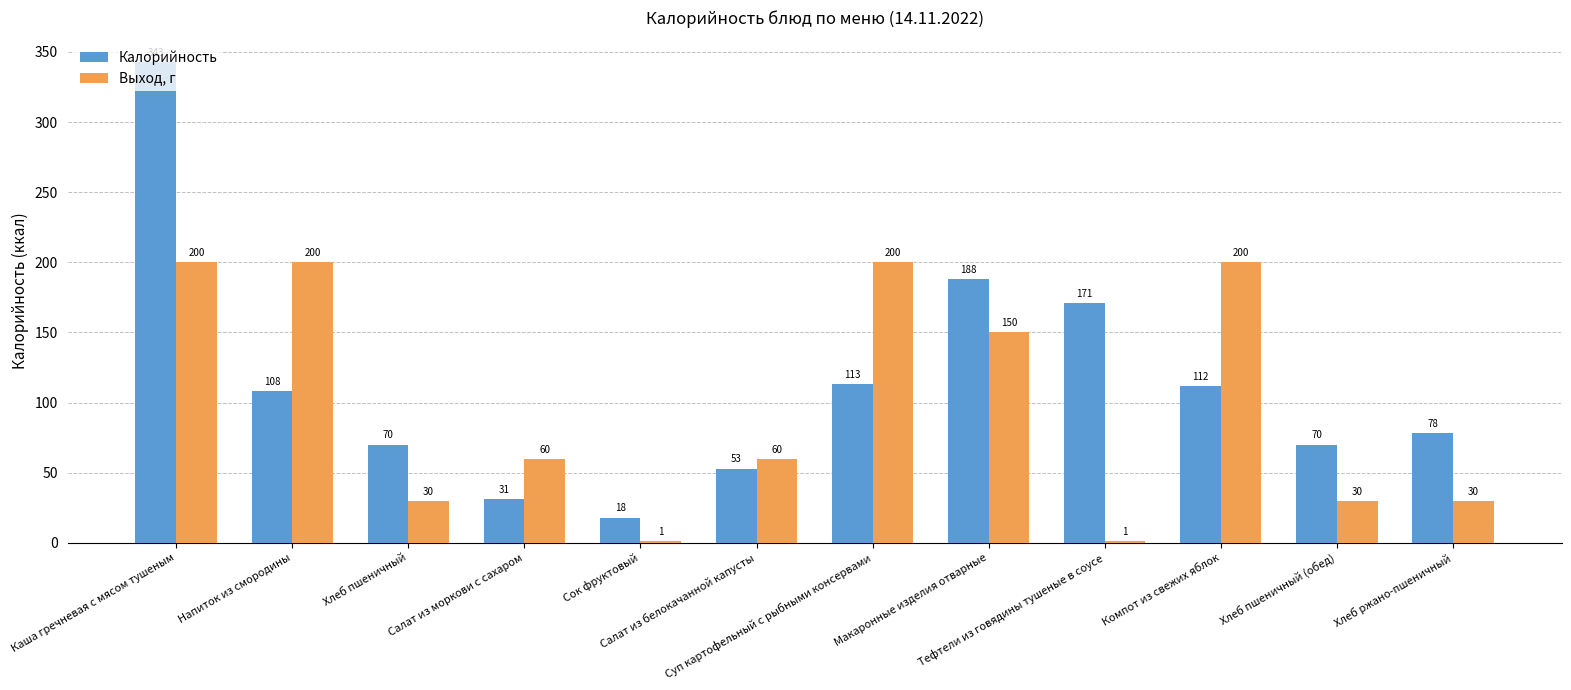

What are all the series names shown in the legend?

Калорийность, Выход, г